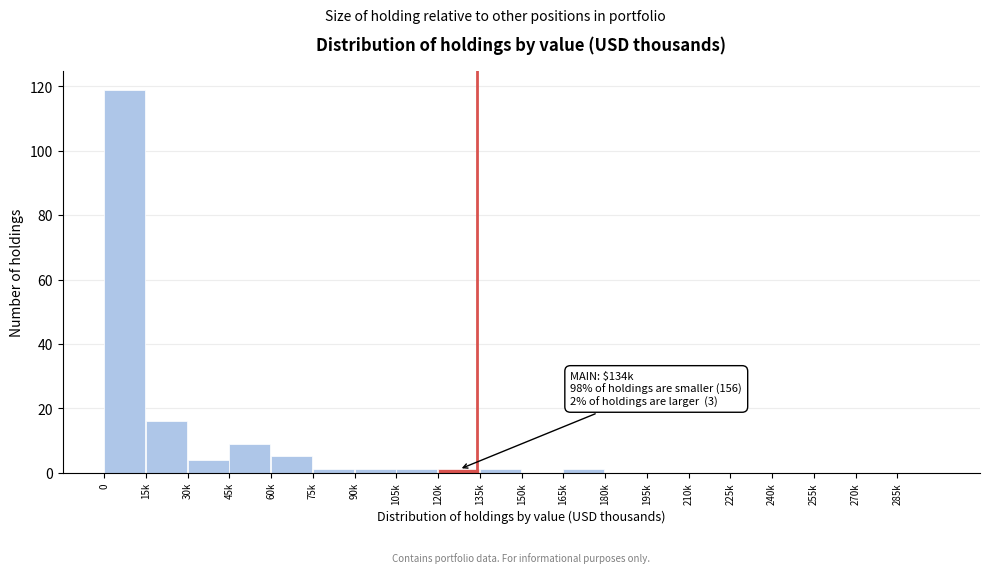

Reading right to left, list all the values displayed in this chart.

285k=0	270k=0	255k=0	240k=0	225k=0	210k=0	195k=0	180k=0	165k=1	150k=0	135k=1	120k=1	105k=1	90k=1	75k=1	60k=5	45k=9	30k=4	15k=16	0=119